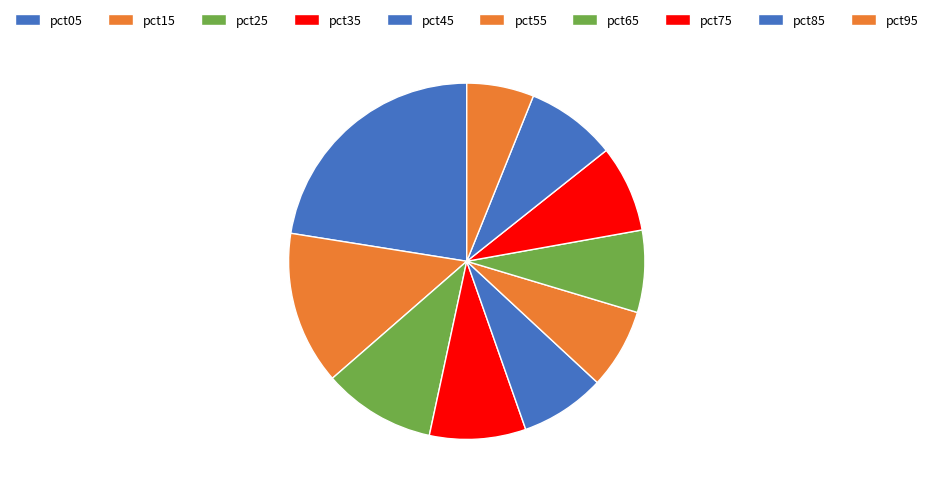

How many slices are in this pie chart?

10